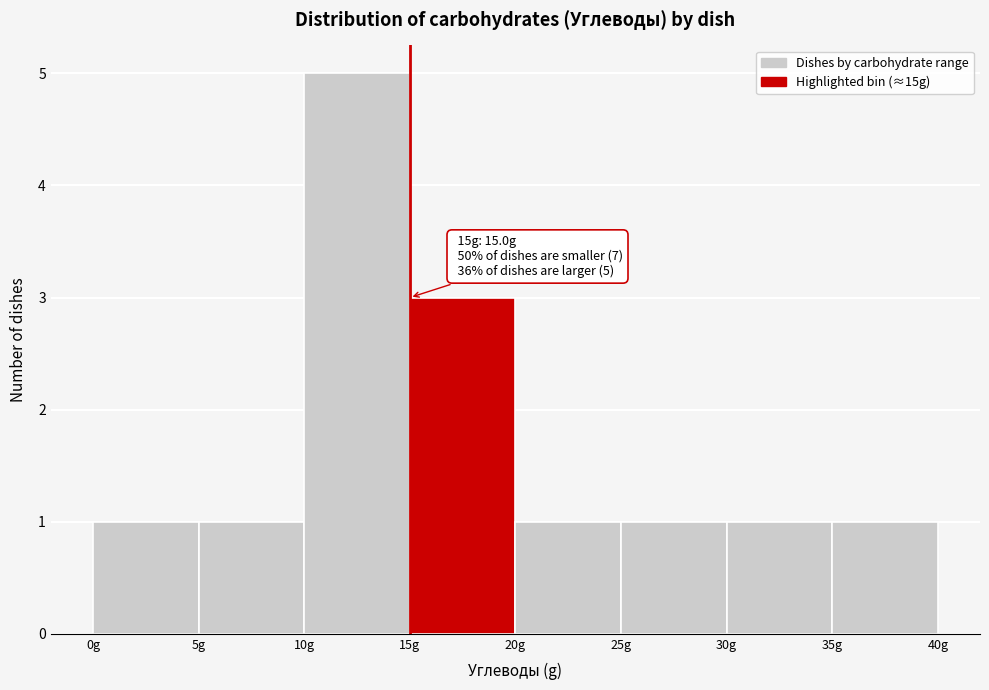

Which range on the x-axis has the tallest bar?

10 to 15